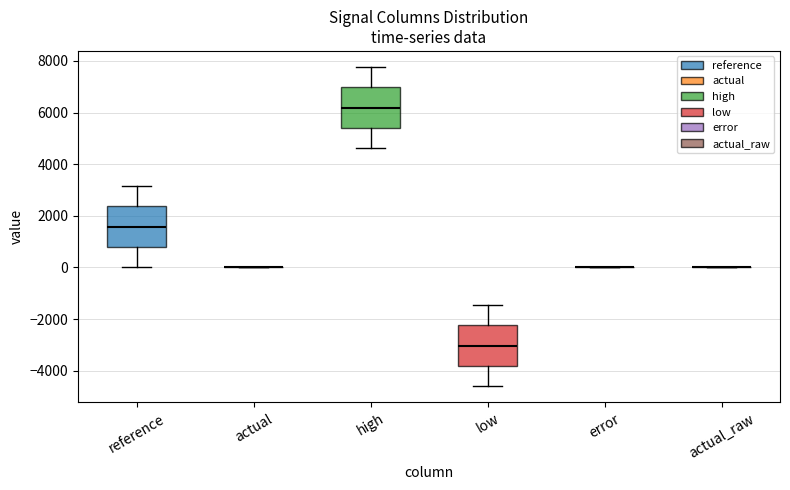

Reading left to right, read every box against the y-axis: the position of its median line, the range the box covers, and the ends of its whiskers. The values are not printed on the chart, so give them approximately, as read against the axis.

reference: median 1600, box 800 to 2400, whiskers 0 to 3200
actual: box collapsed to a line at 0, whiskers 0 to 0
high: median 6200, box 5400 to 7000, whiskers 4600 to 7800
low: median -3000, box -3800 to -2200, whiskers -4600 to -1400
error: box collapsed to a line at 0, whiskers 0 to 0
actual_raw: box collapsed to a line at 0, whiskers 0 to 0